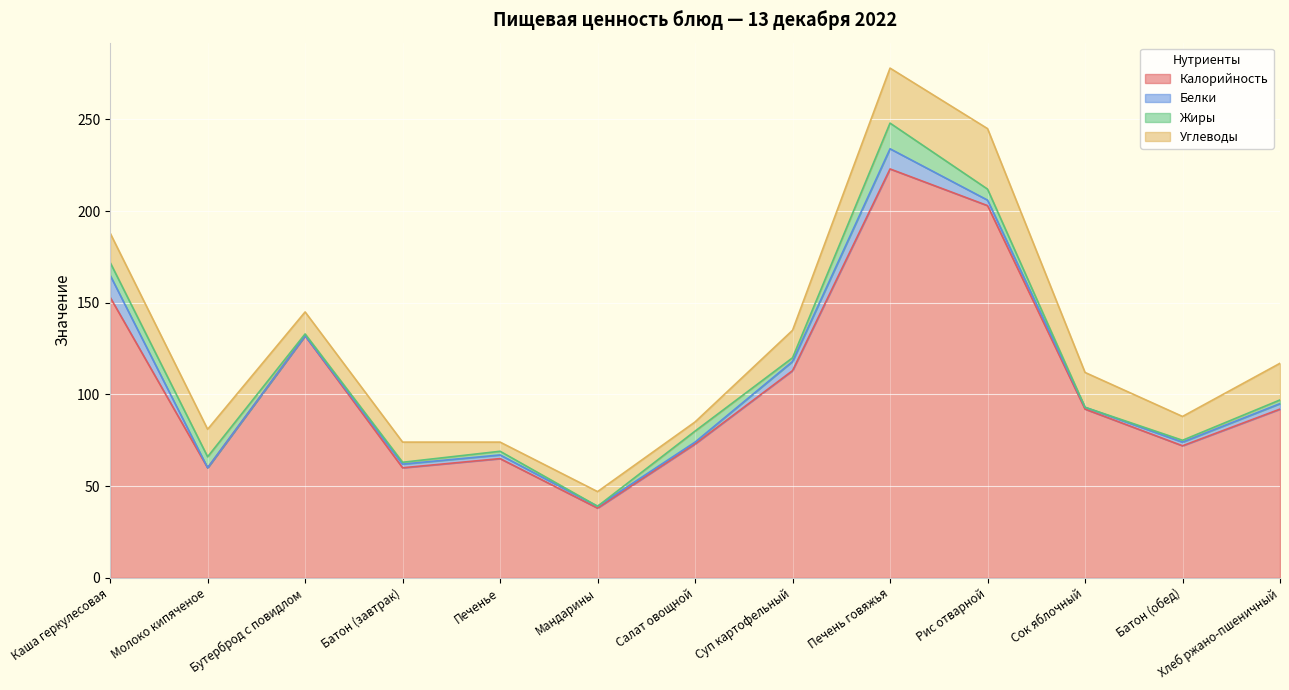

What is the minimum value for Калорийность?

38